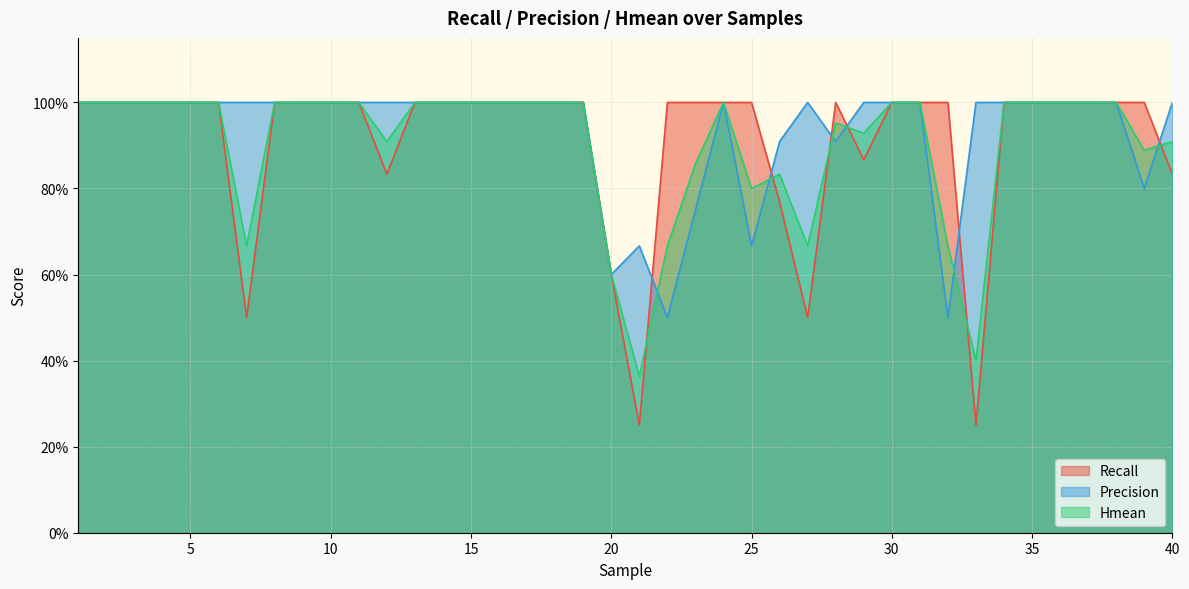

Rank the series at 21 from lowest to highest value.

Recall, Hmean, Precision